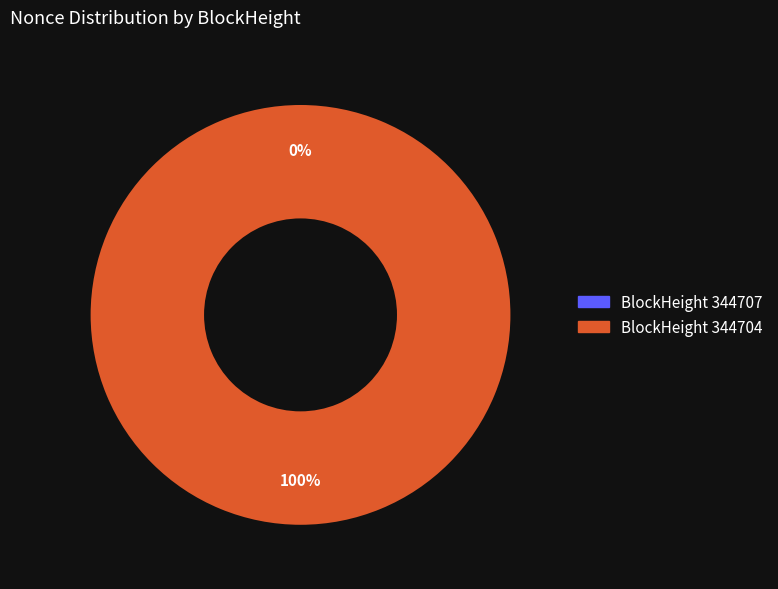

The 344704 slice represents 99% of the pie. True or false?

False